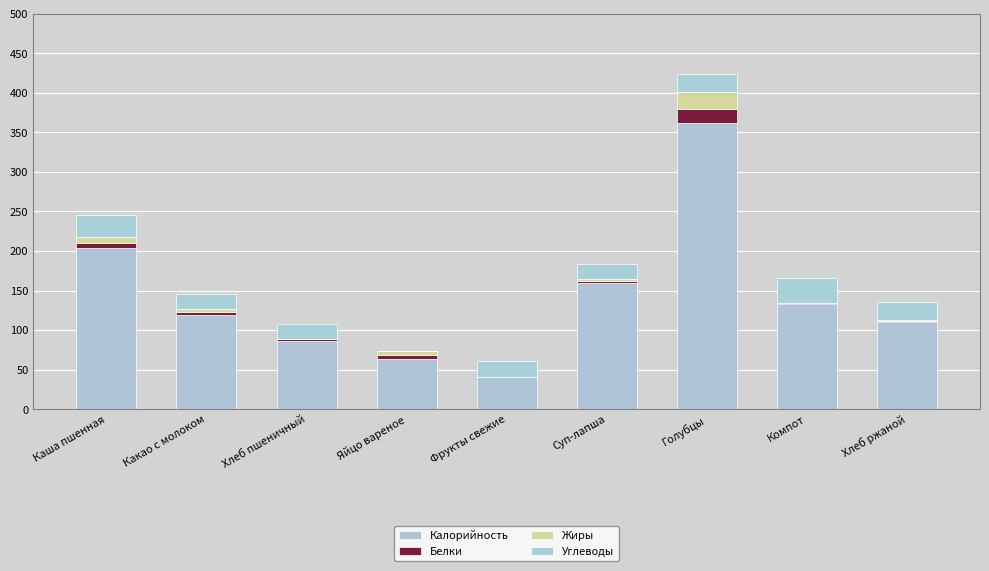

The value of Углеводы at Компот is 45. True or false?

False